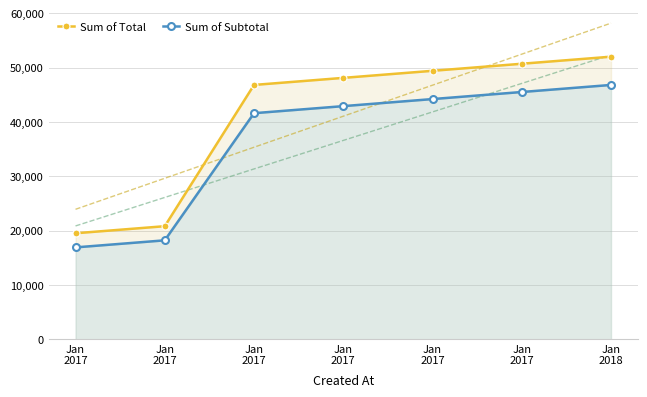

Where is Sum of Total nearest to the value 35750?

Jan
2017